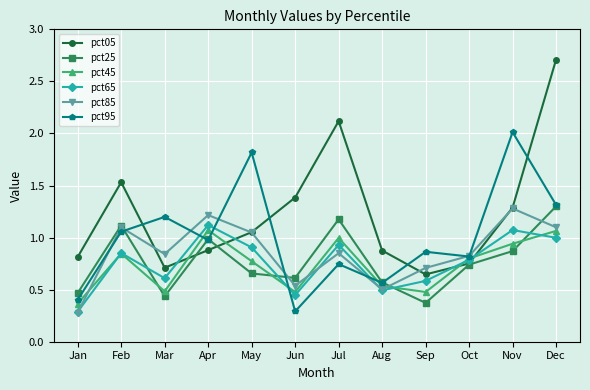

Is it true that pct05 equals 0.9 at Apr?

True